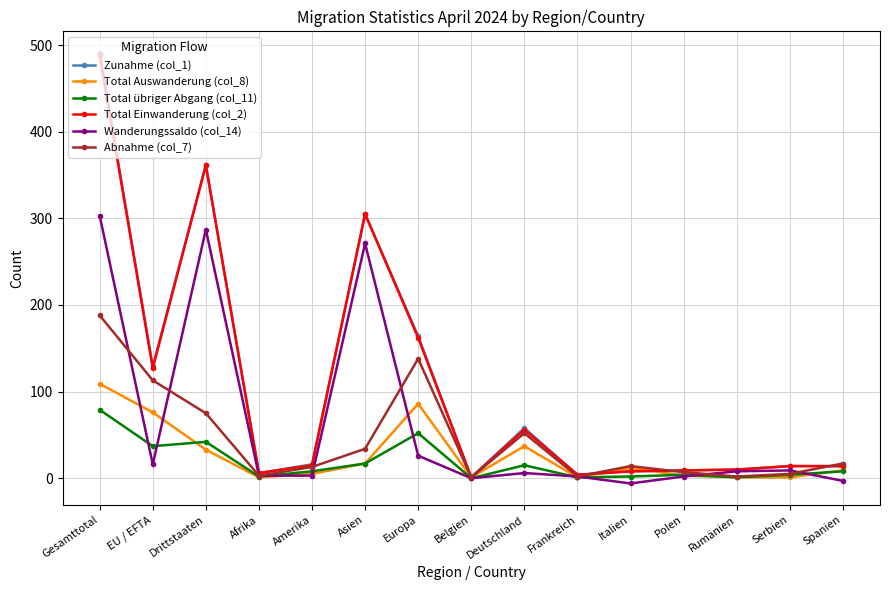

Between Deutschland and Rumänien, which series saw the biggest shift?

Abnahme (col_7)